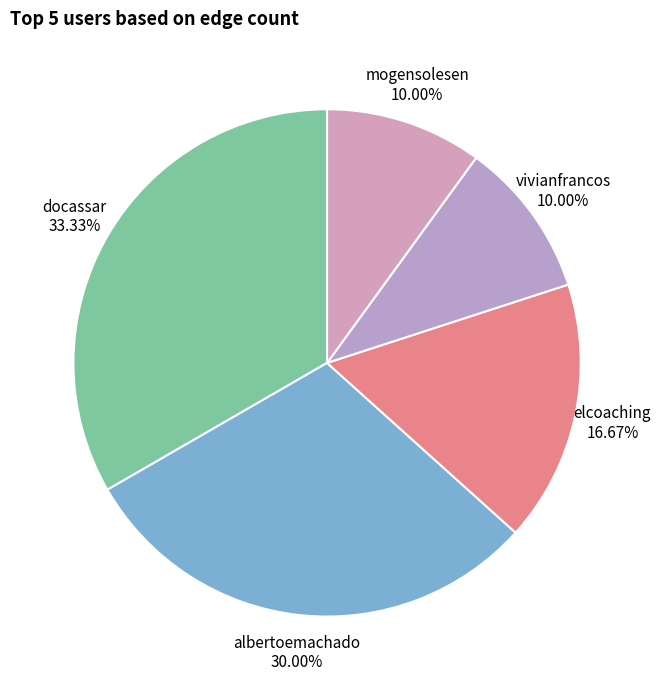

Which category has the biggest portion of the pie?

docassar